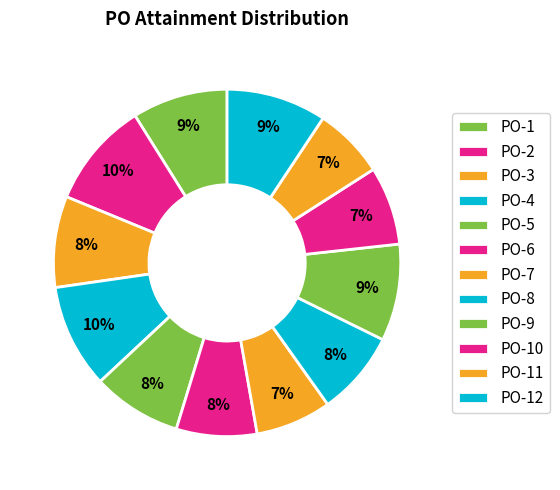

What percentage is the PO-12 slice, to the nearest percent?

9%